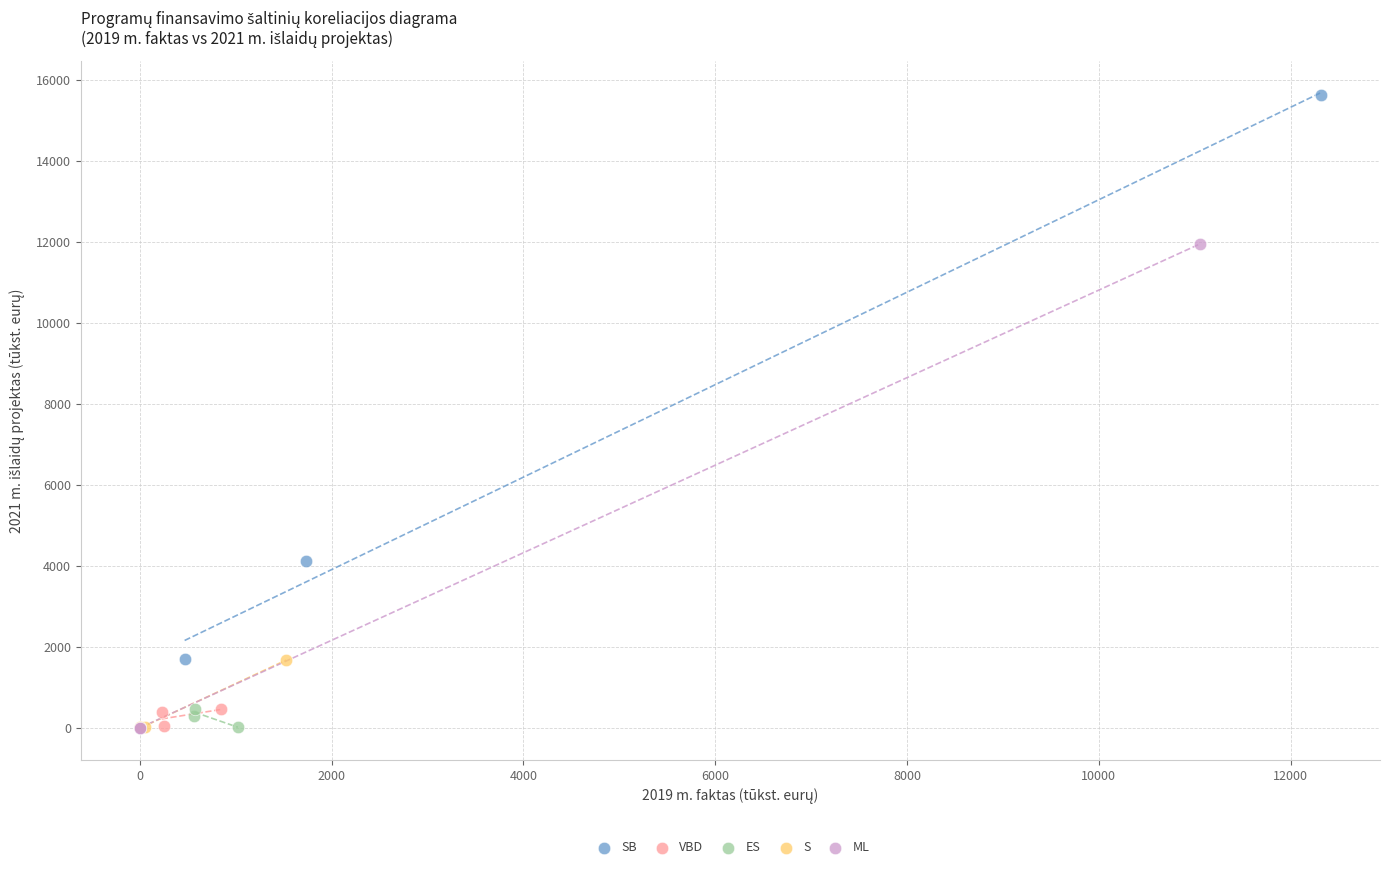

Which series has the largest Y range (max minus min)?

SB